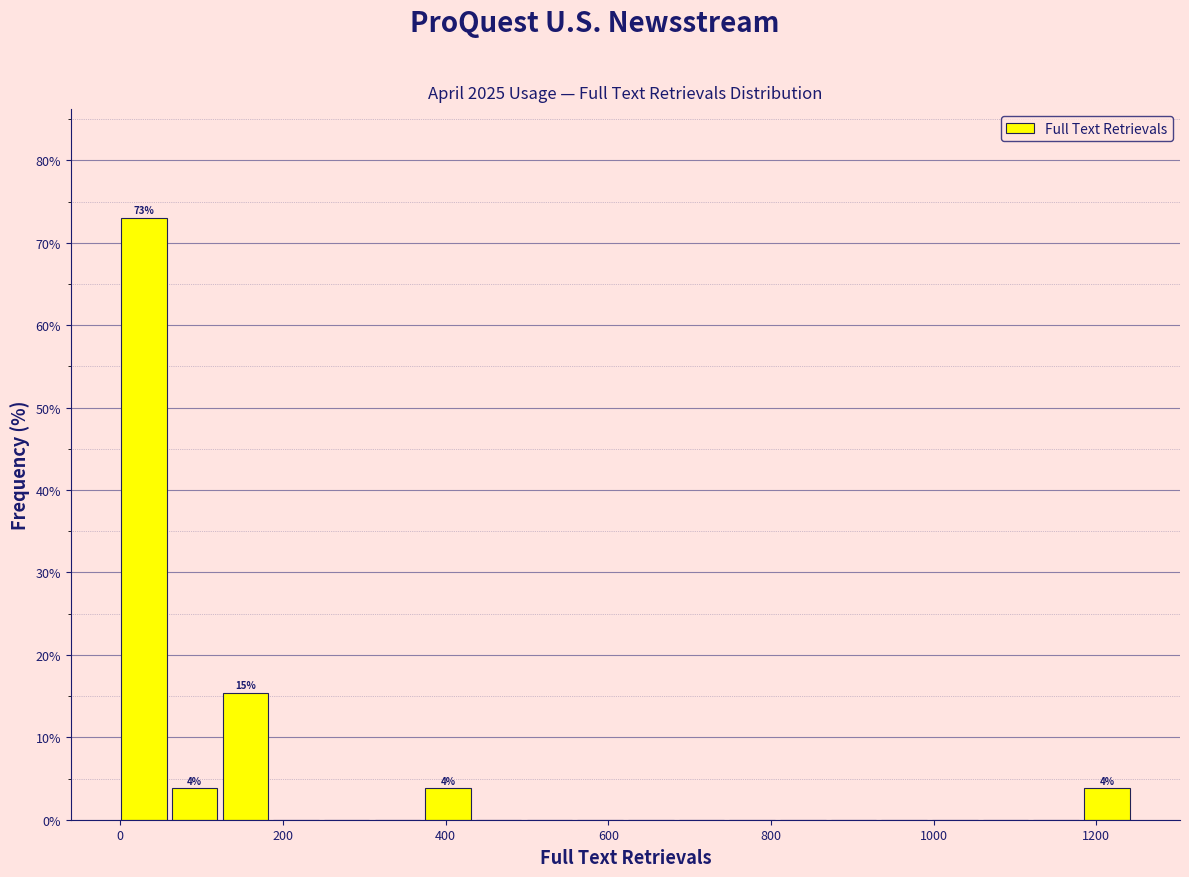

Around what value on the x-axis is the tallest bar? Give the approximate position of its centre, as read against the axis.

20